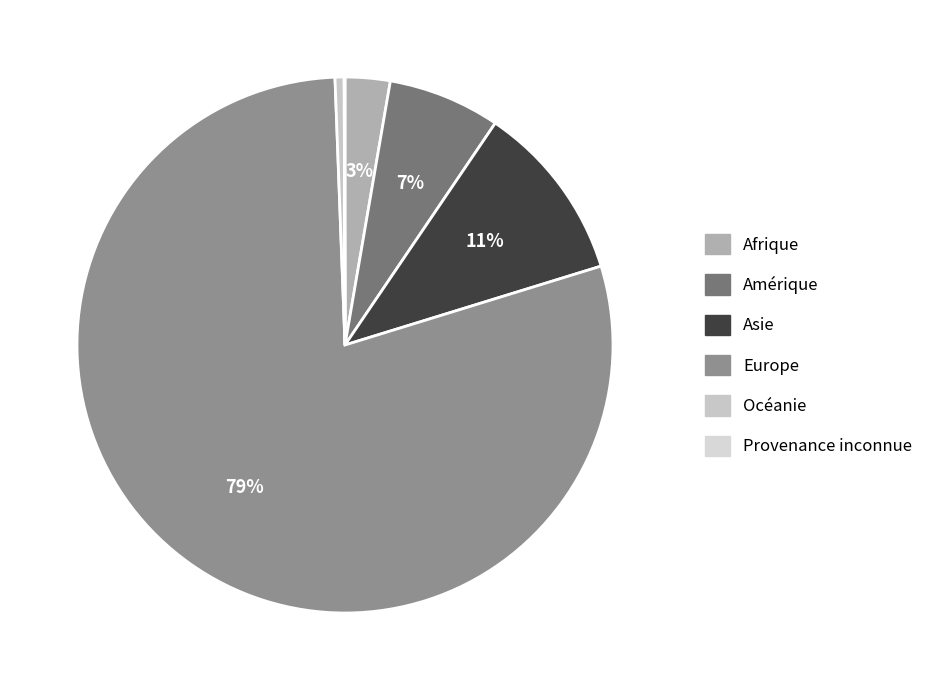

Rank the categories by value from lowest to highest.

Provenance inconnue, Océanie, Afrique, Amérique, Asie, Europe